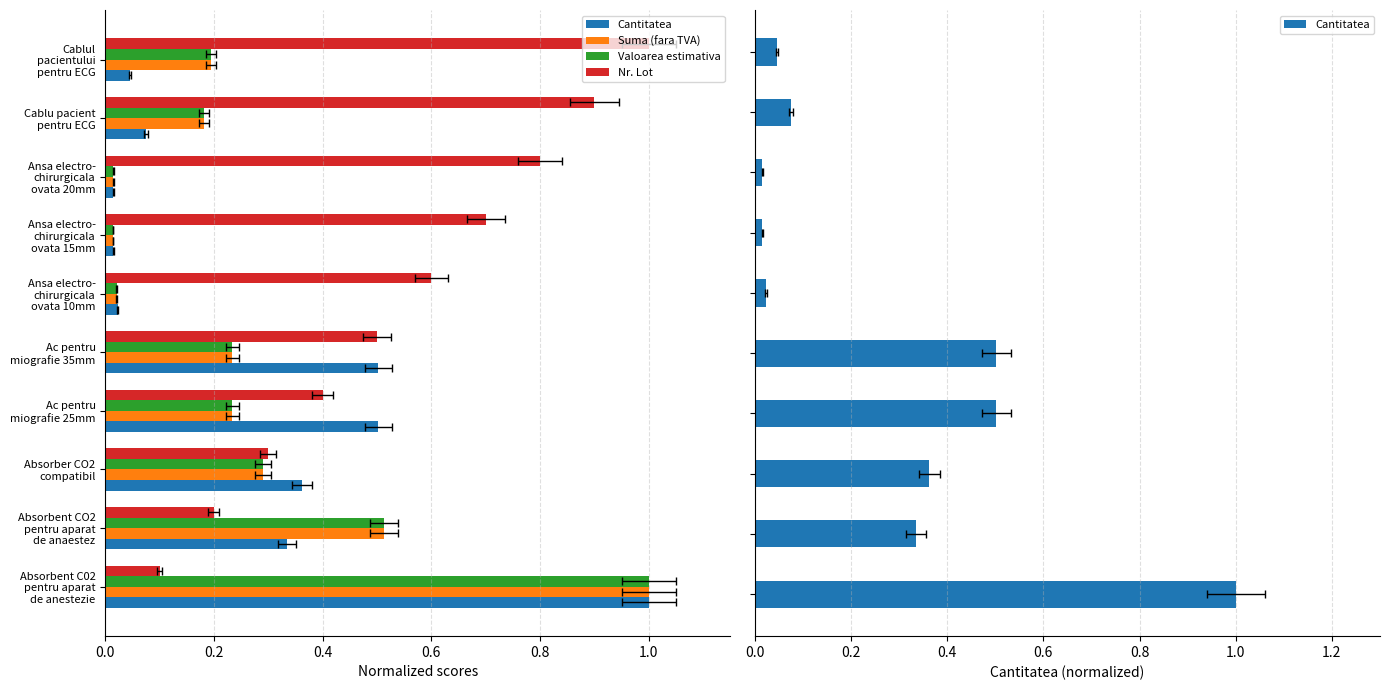

Reading left to right, list all the values displayed in this chart.

Cantitatea: 1.0	0.3	0.4	0.5	0.5	0.0	0.0	0.0	0.1	0.0
Suma (fara TVA): 1.0	0.5	0.3	0.2	0.2	0.0	0.0	0.0	0.2	0.2
Valoarea estimativa: 1.0	0.5	0.3	0.2	0.2	0.0	0.0	0.0	0.2	0.2
Nr. Lot: 0.1	0.2	0.3	0.4	0.5	0.6	0.7	0.8	0.9	1.0